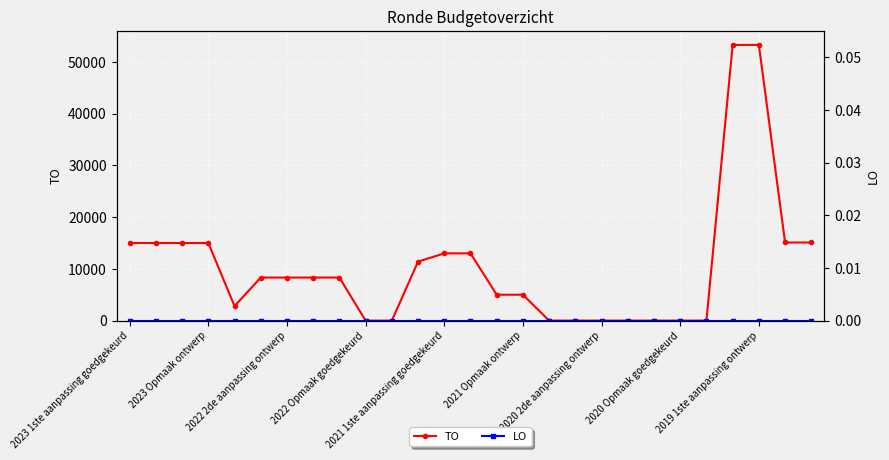

Where does the TO series first go above 8323?

2023 1ste aanpassing goedgekeurd